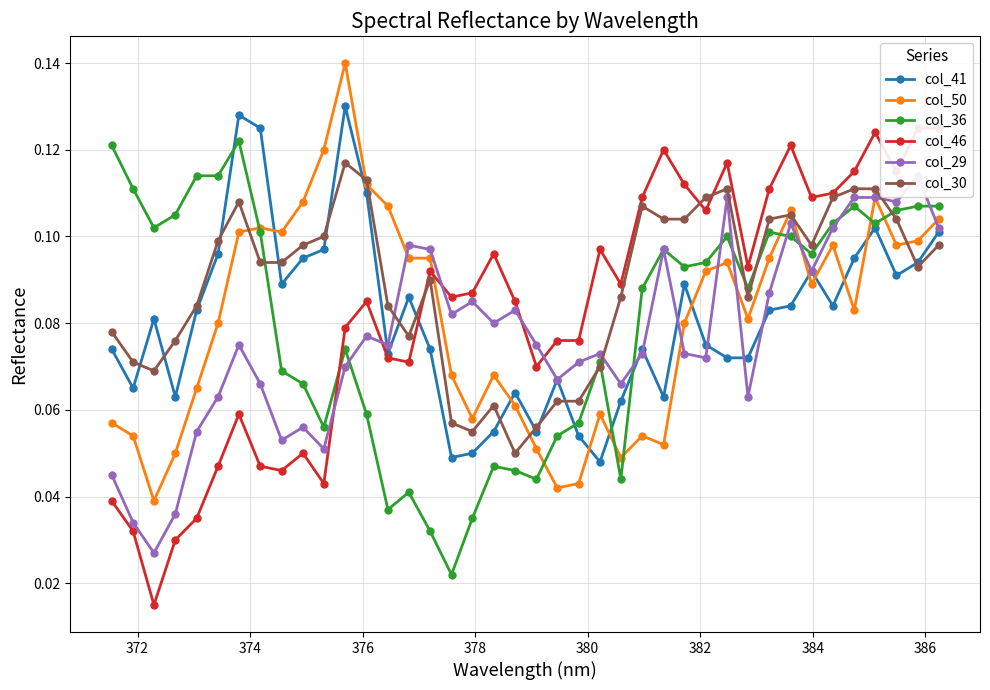

Which series has the widest spread of values?

col_46